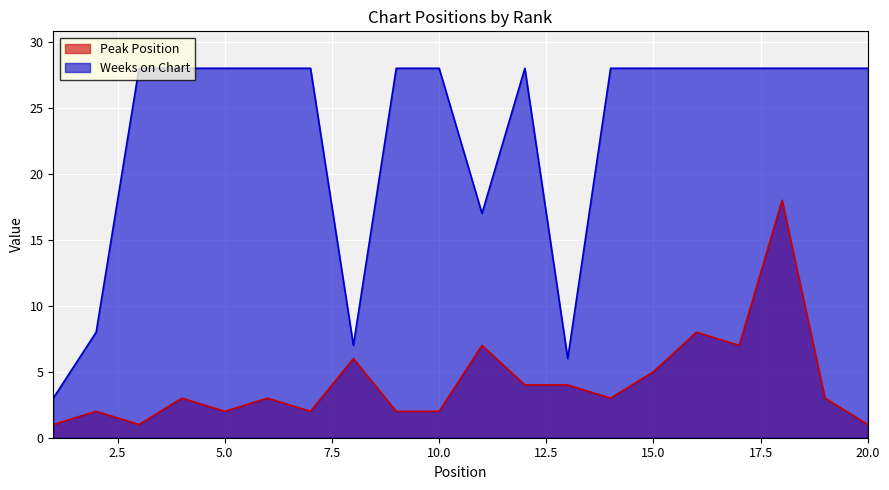

How many data points does each series have?

20